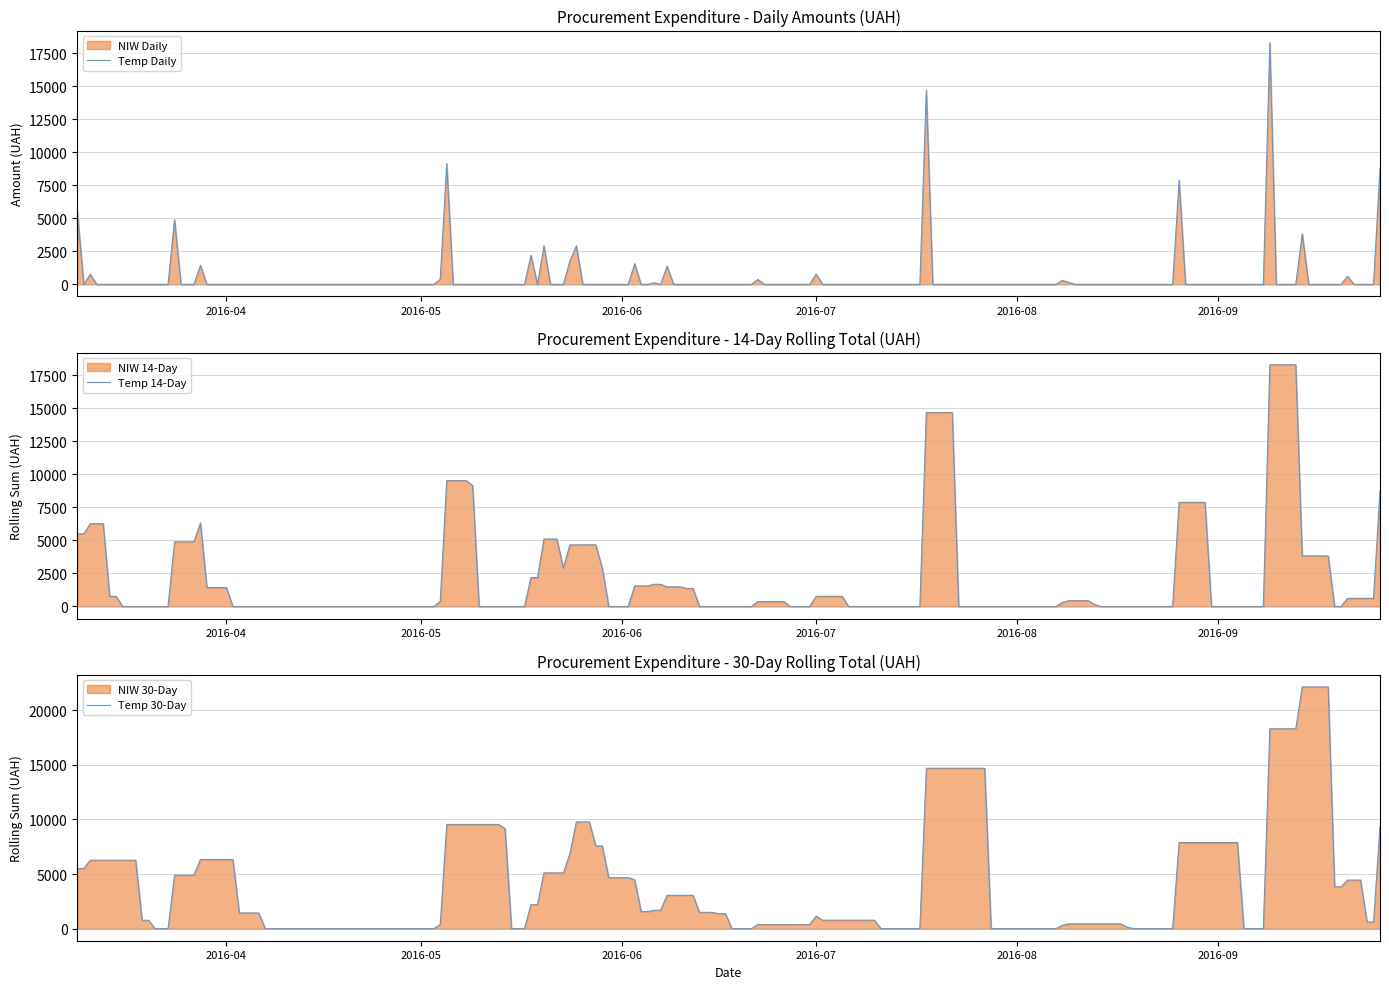

Does the chart display data point markers on the line(s)?

No